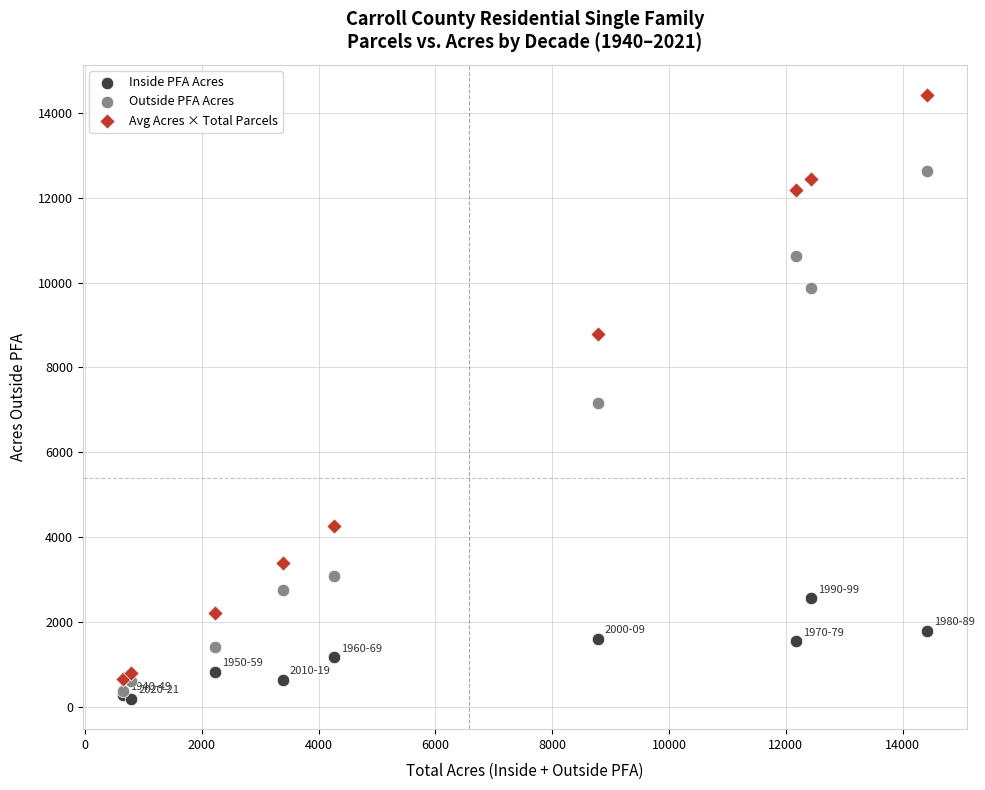

What are all the series names shown in the legend?

Inside PFA Acres, Outside PFA Acres, Avg Acres × Total Parcels